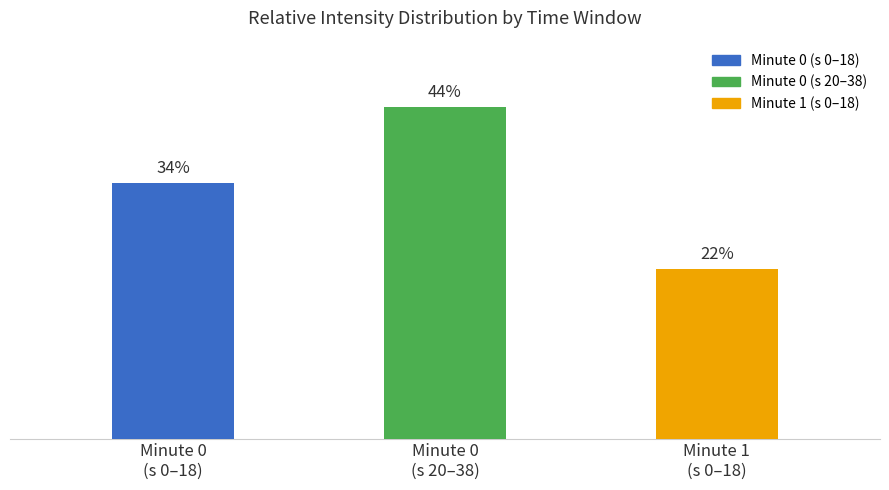

Which has a higher value, Minute 1
(s 0–18) or Minute 0
(s 20–38)?

Minute 0
(s 20–38)